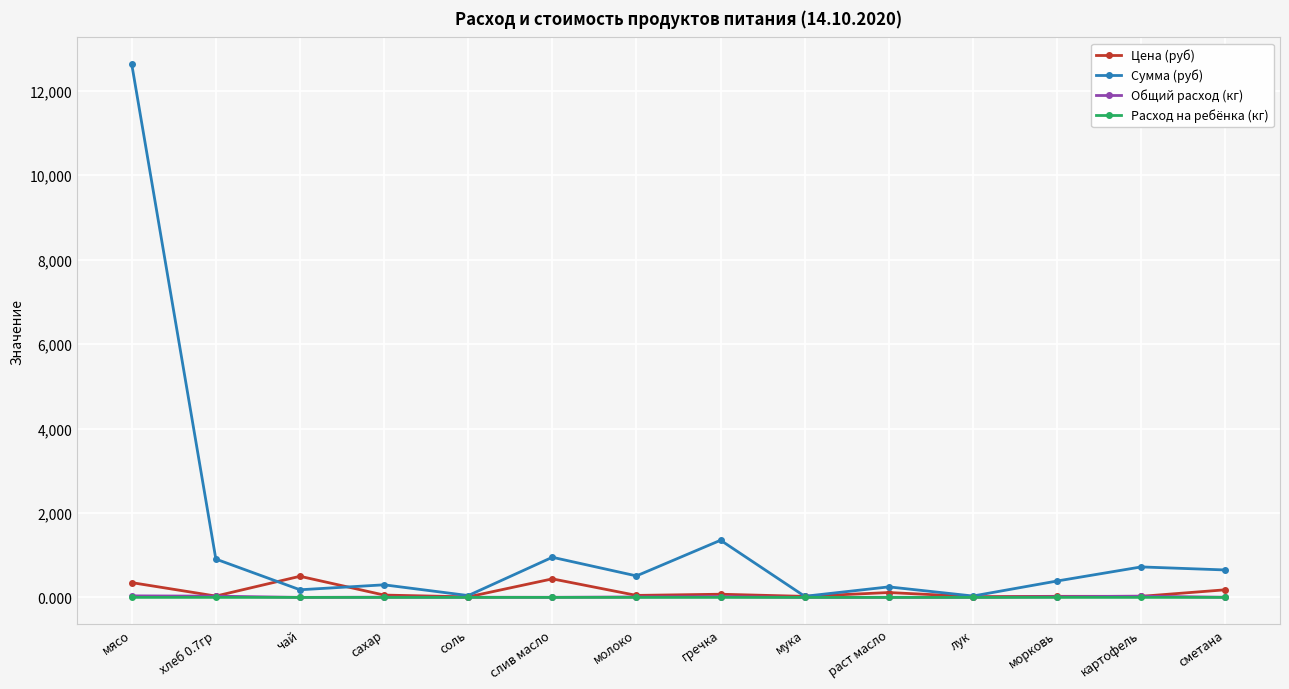

Which series has the largest total across all categories?

Сумма (руб)